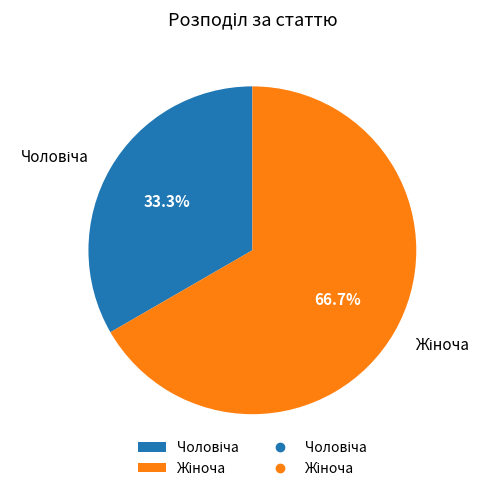

Does any single category account for the majority?

Yes